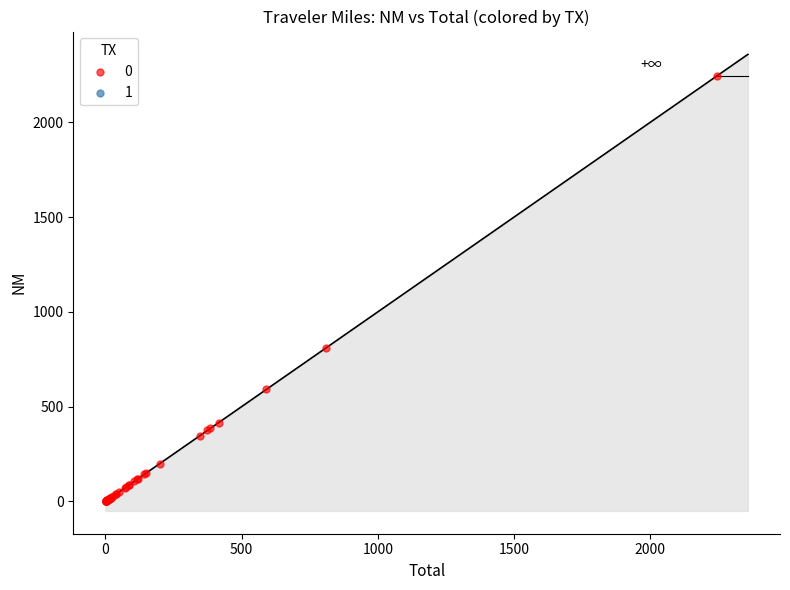

What Y value in the scatter plot is closest to 1122?

809.0